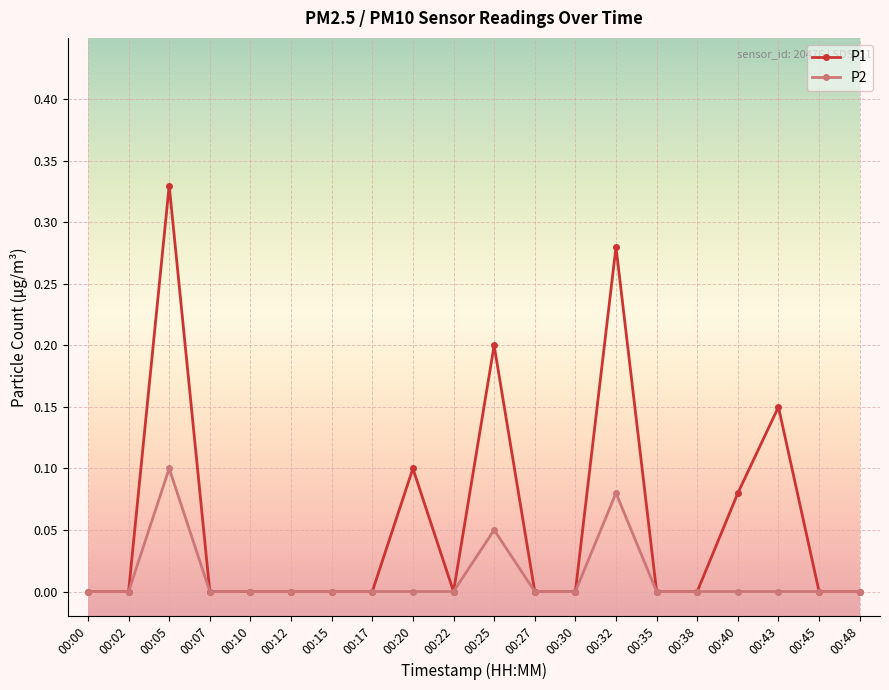

Which series has the largest total across all categories?

P1